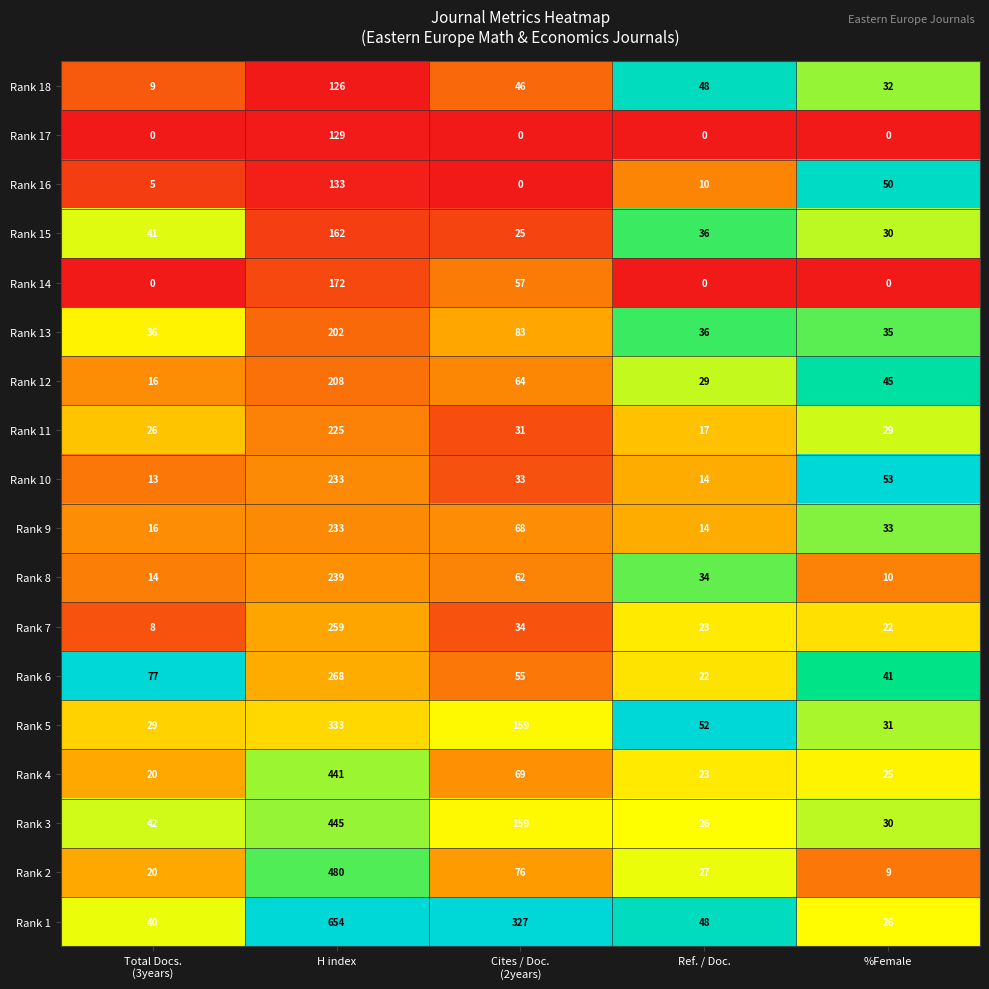

Which category has the highest value in the Rank 2 series?

H index